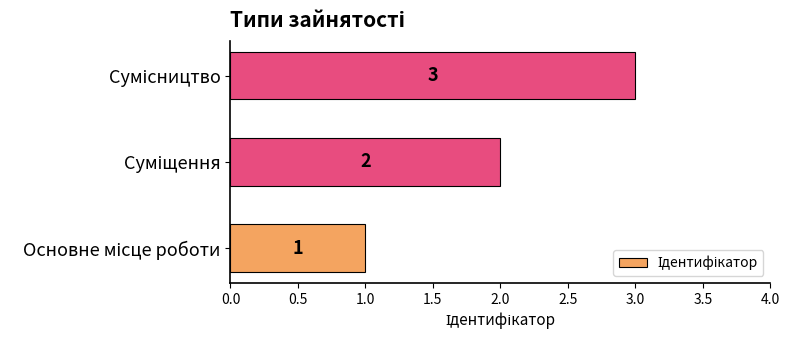

How many values are between 1 and 3?

3